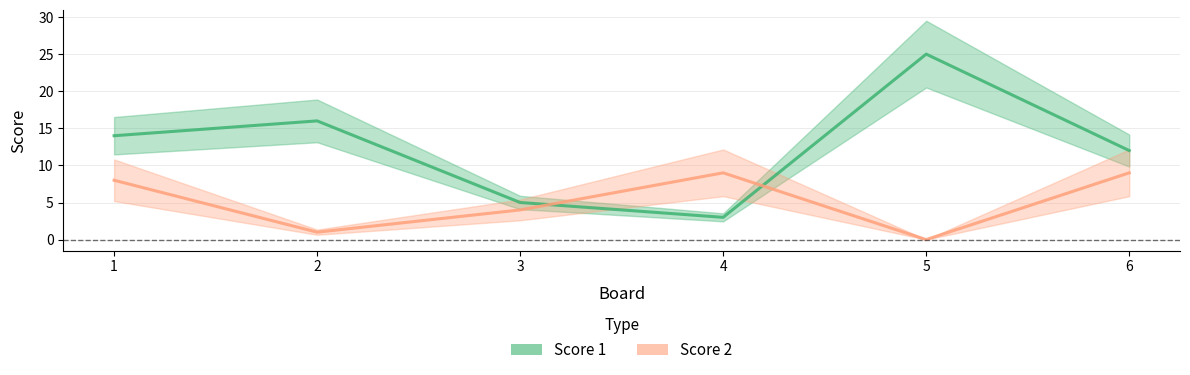

What is the difference between the second highest and minimum values in the Score 1 series?

13